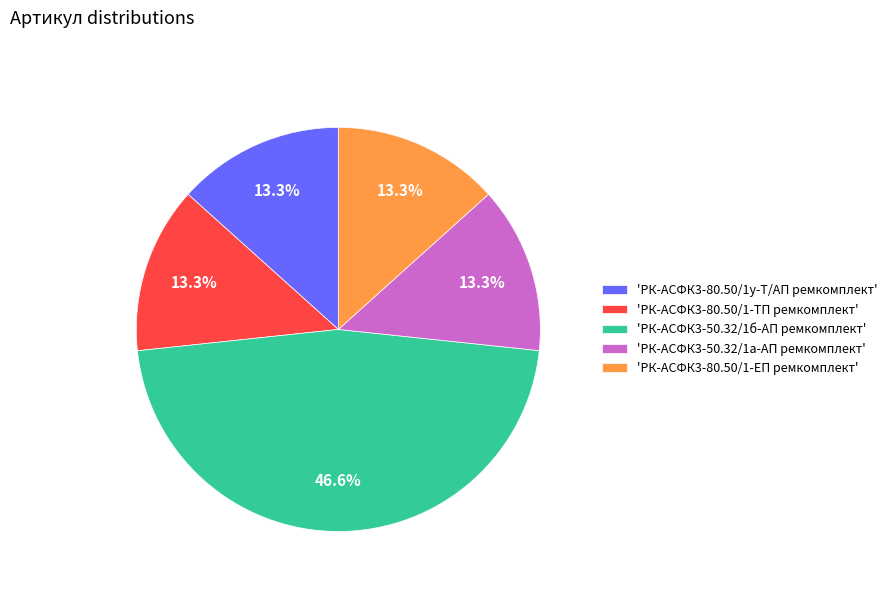

Does 'РК-АСФК3-50.32/1а-АП ремкомплект' represent more than half of the total?

No